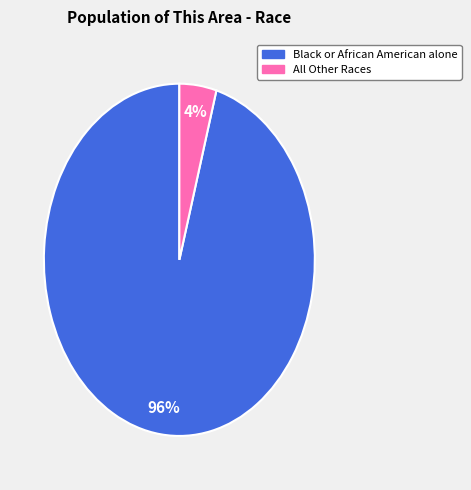

Does any single category account for the majority?

Yes